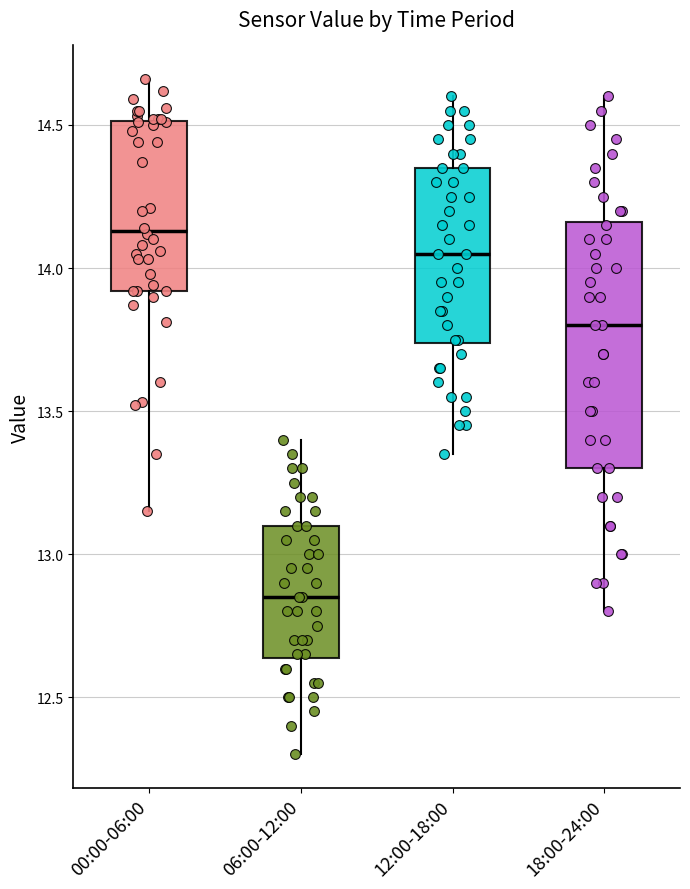

Where is the upper edge of the box for 18:00-24:00 on the y-axis? The values are not printed on the chart, so give them approximately, as read against the axis.

14.15